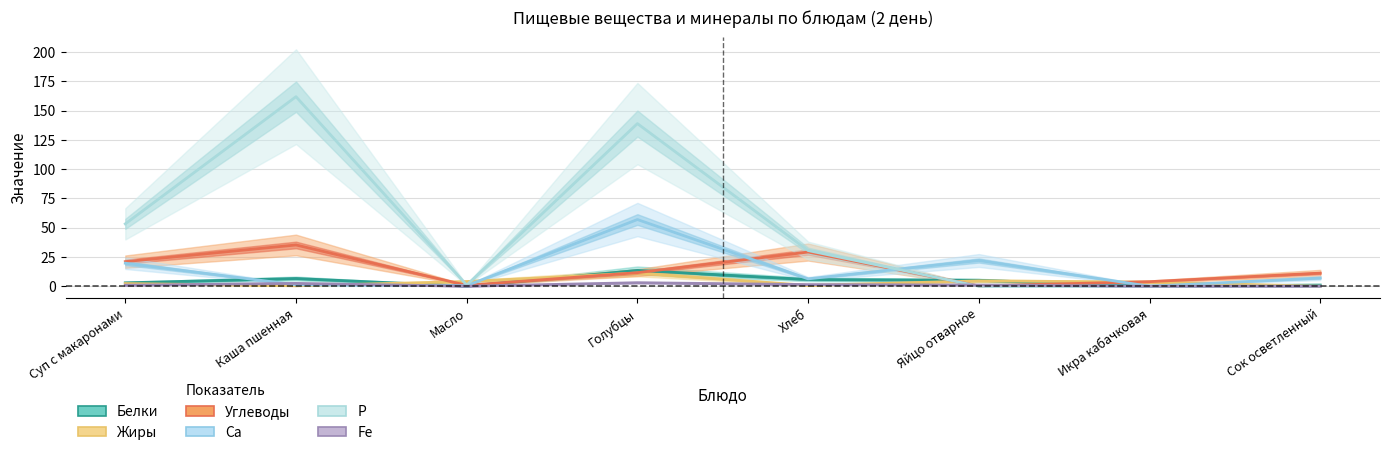

True or false: Fe and Белки cross at least once.

False